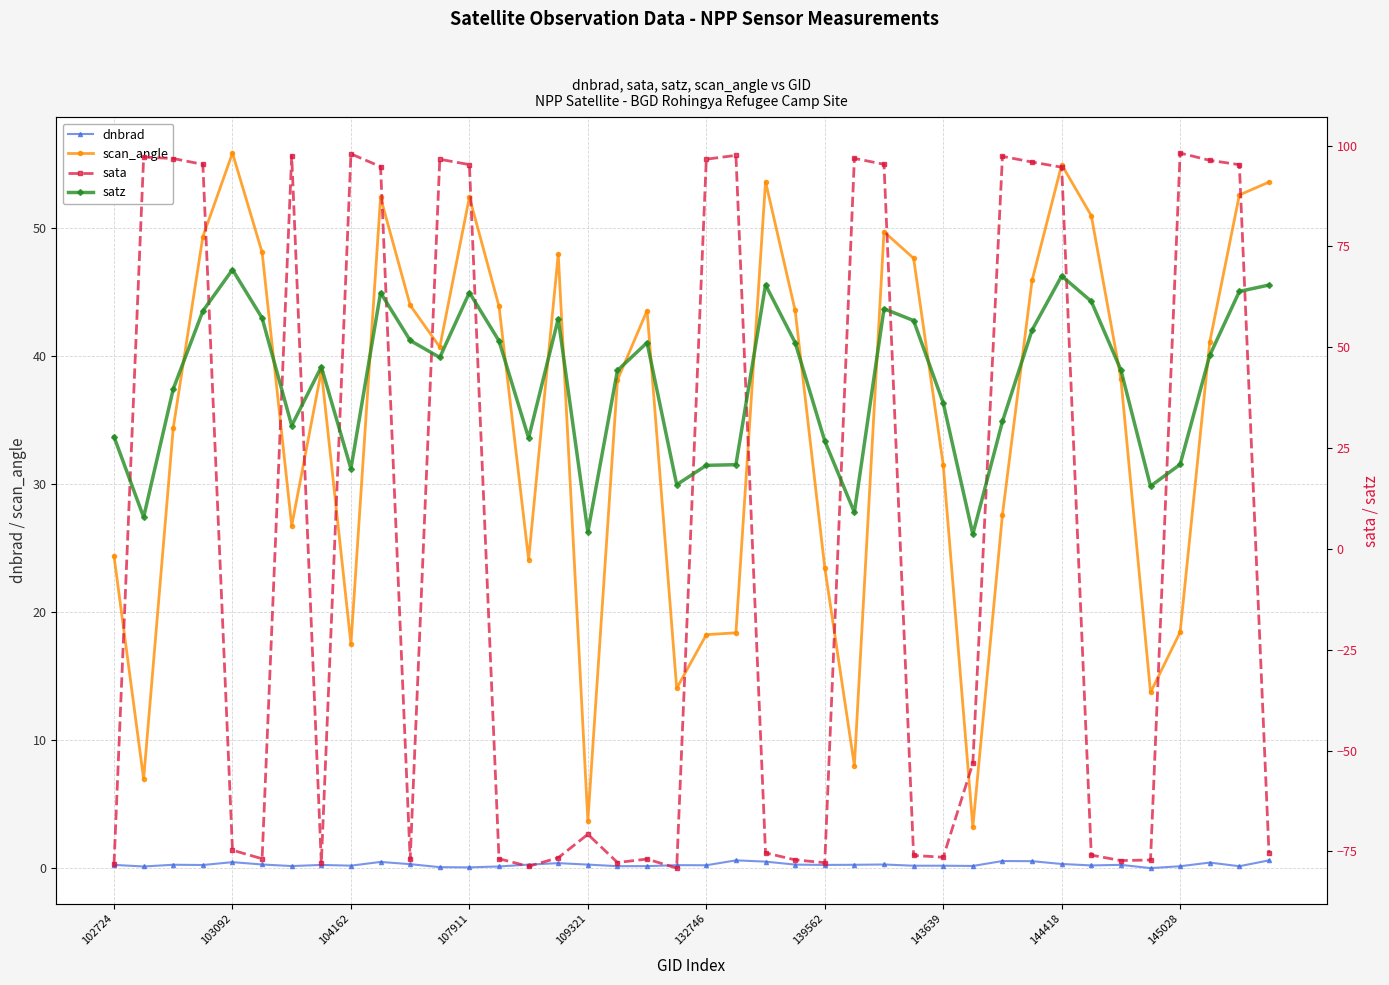

In scan_angle, how many points are lower than both neighbors (excluding endpoints)?

10